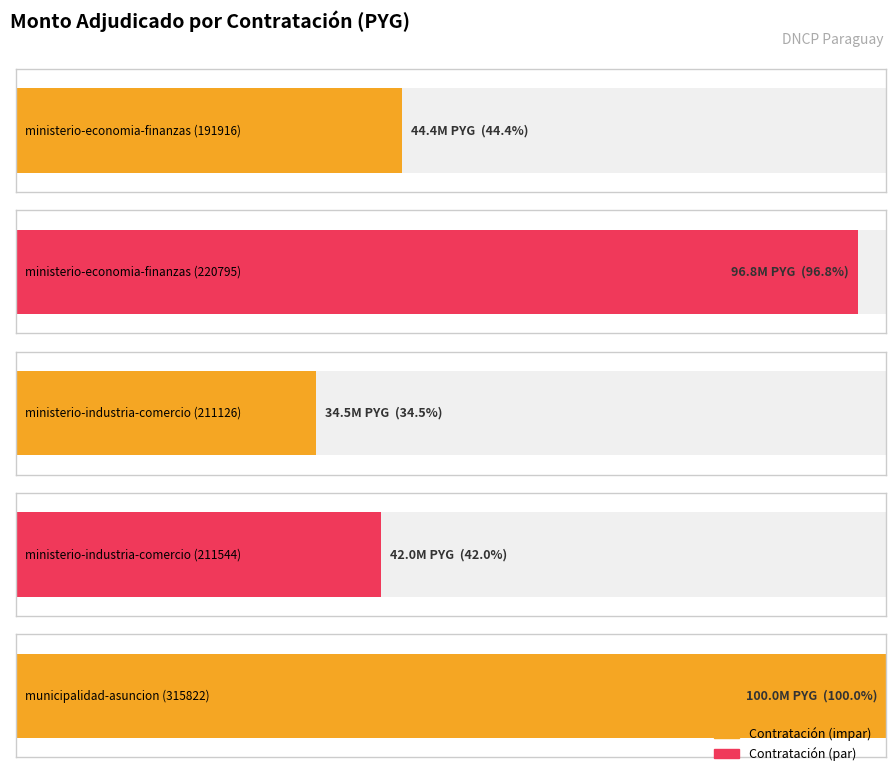

True or false: the data shows 72398667 at ministerio-economia-finanzas (191916).

False